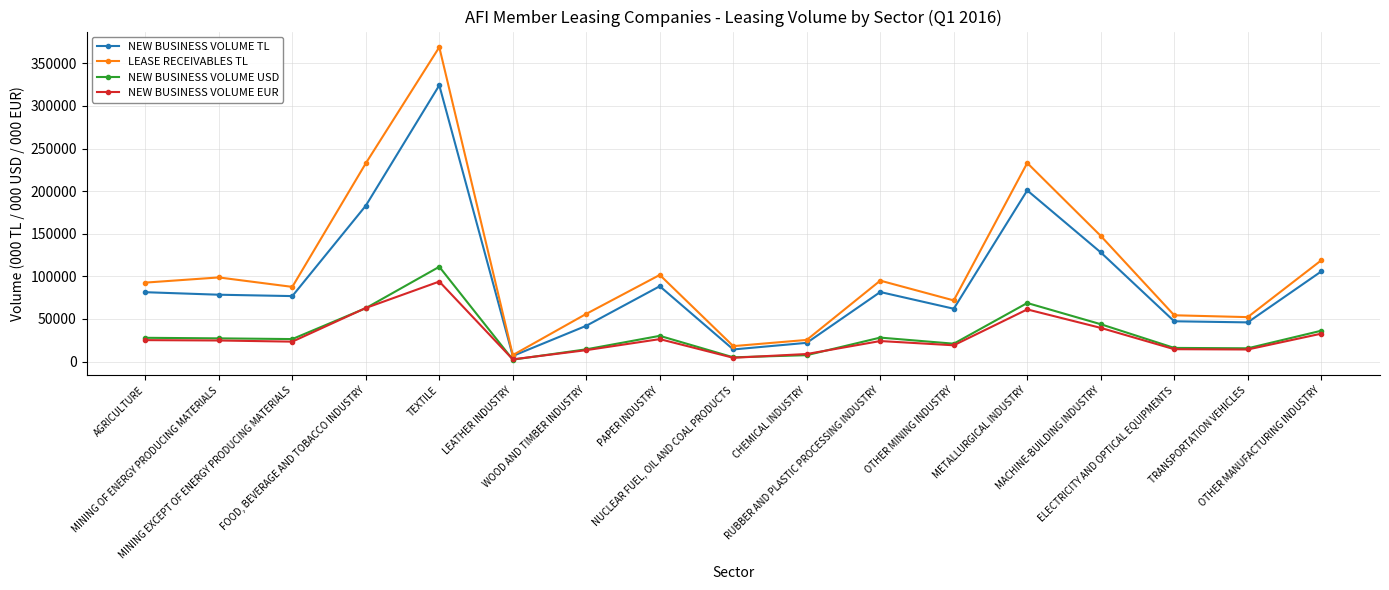

In NEW BUSINESS VOLUME USD, how many points are lower than both neighbors (excluding endpoints)?

5